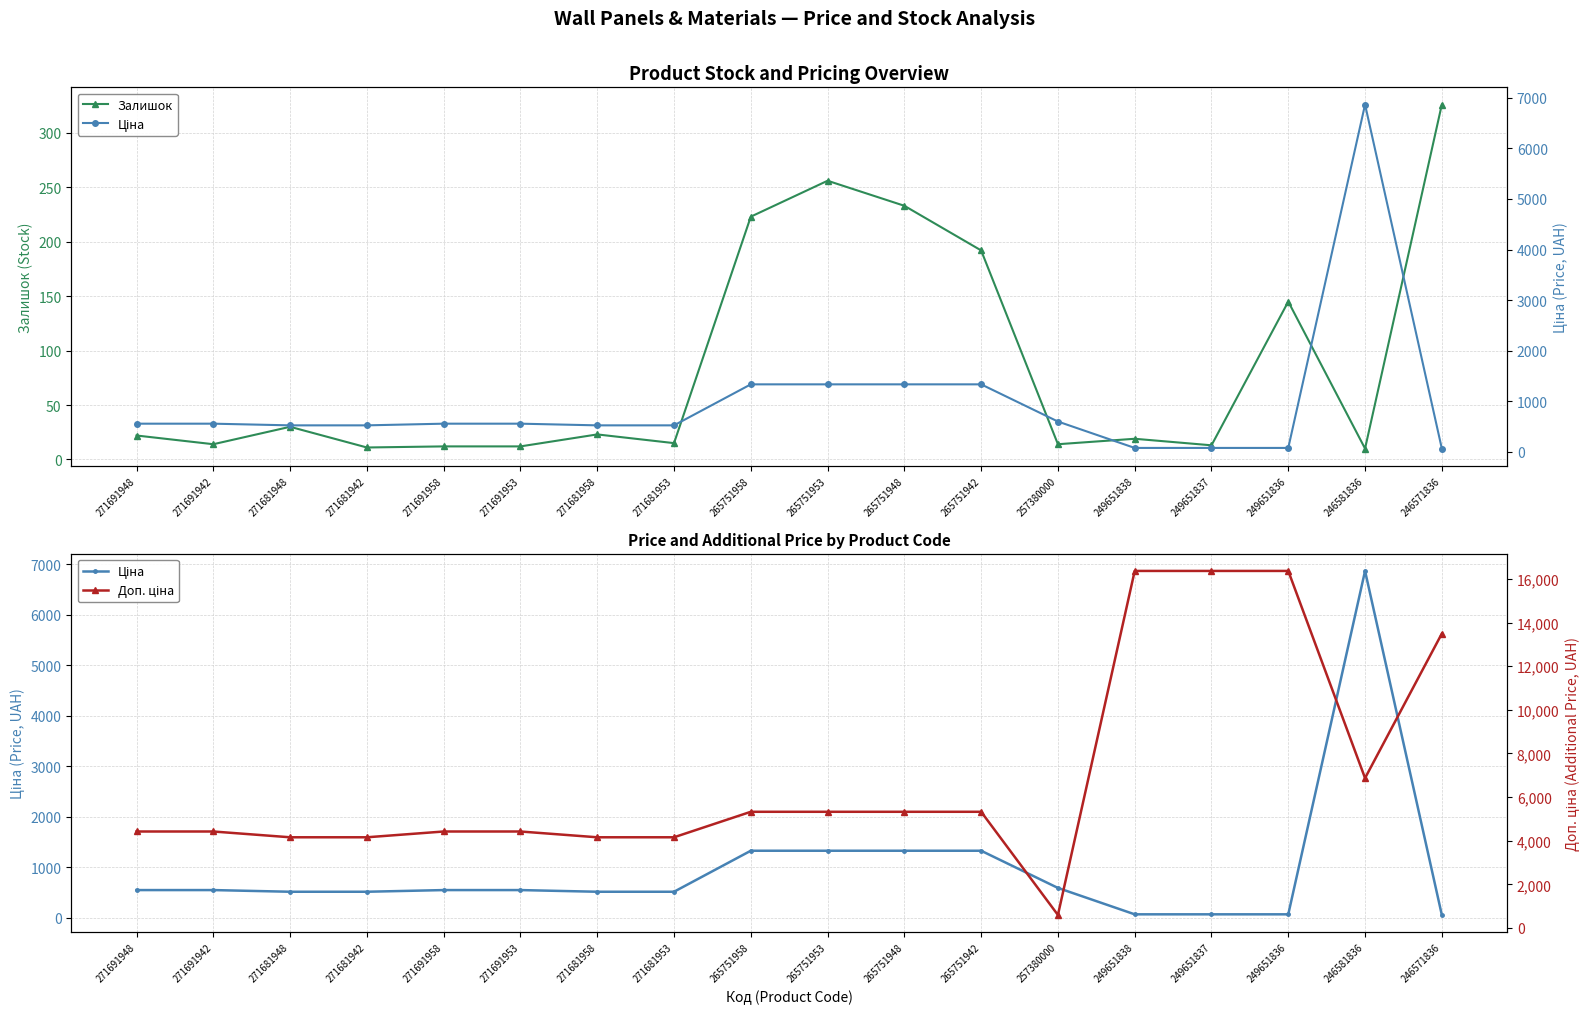

What value does the Залишок series have at 271681948?

30